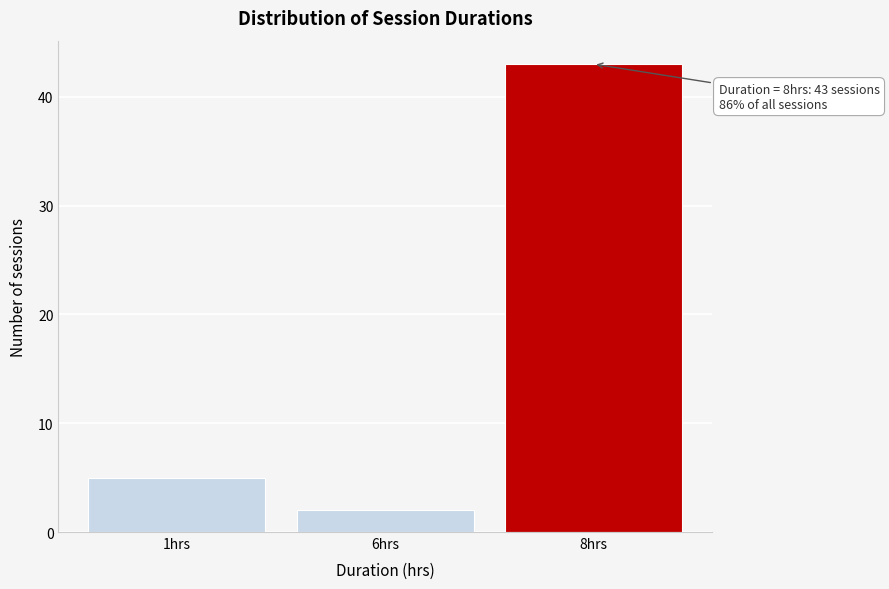

Reading right to left, transcribe all the data shown in this chart.

43	2	5